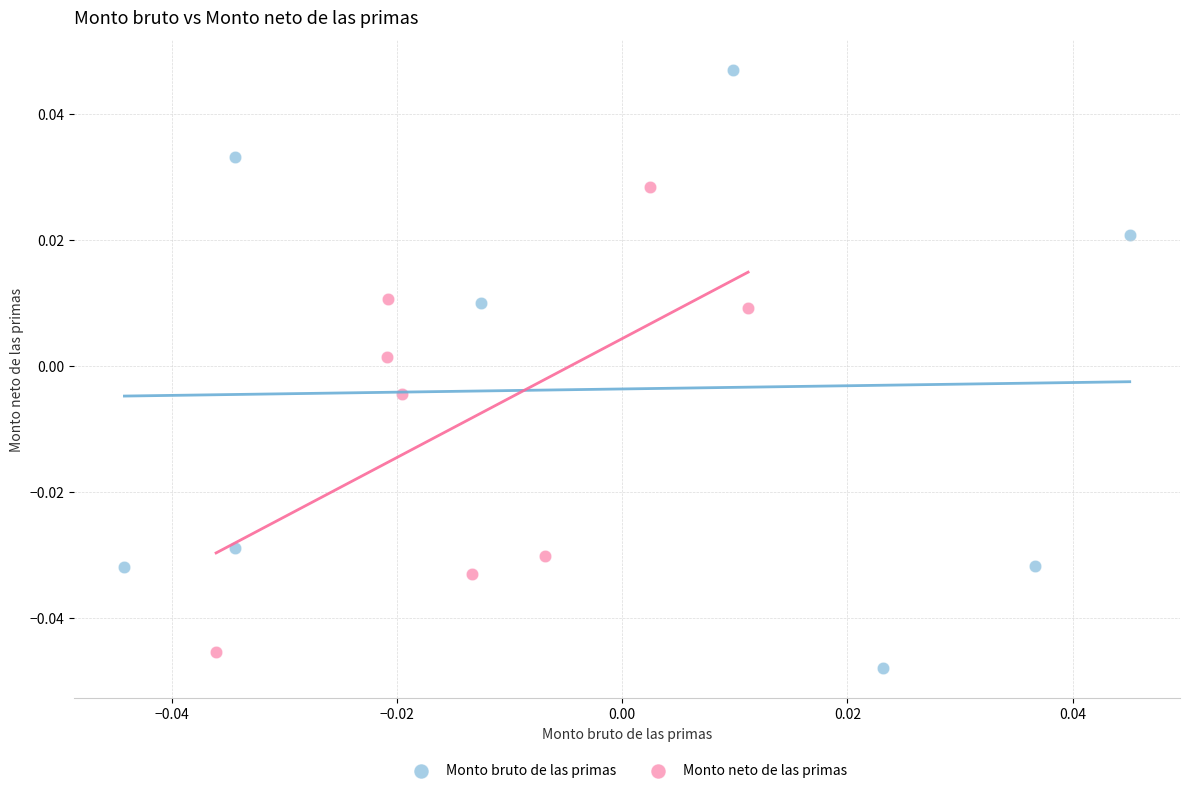

Which series reaches the maximum Y coordinate?

Monto bruto de las primas